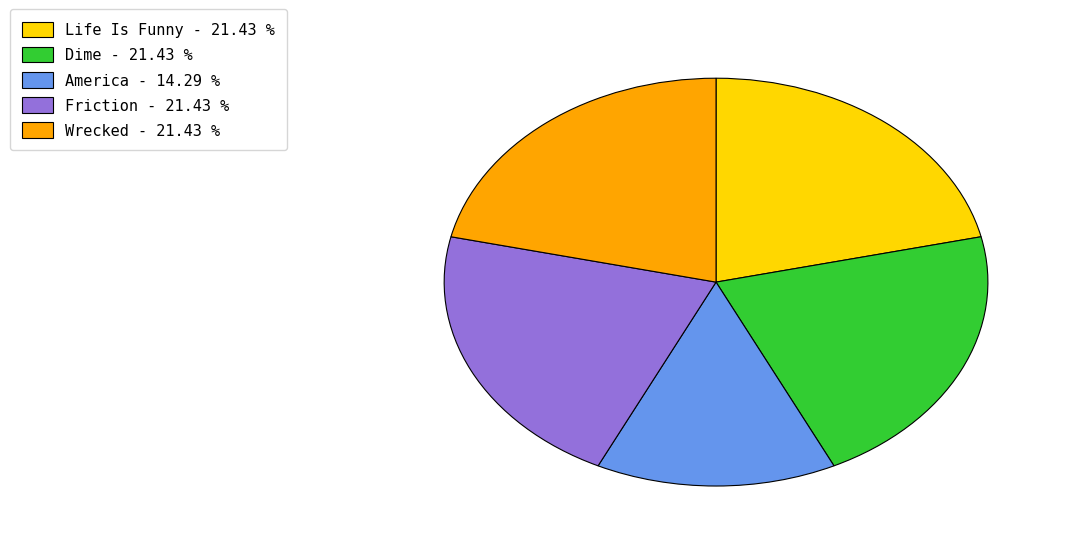

What is the ratio of the value at Wrecked to the value at Friction?

1.0